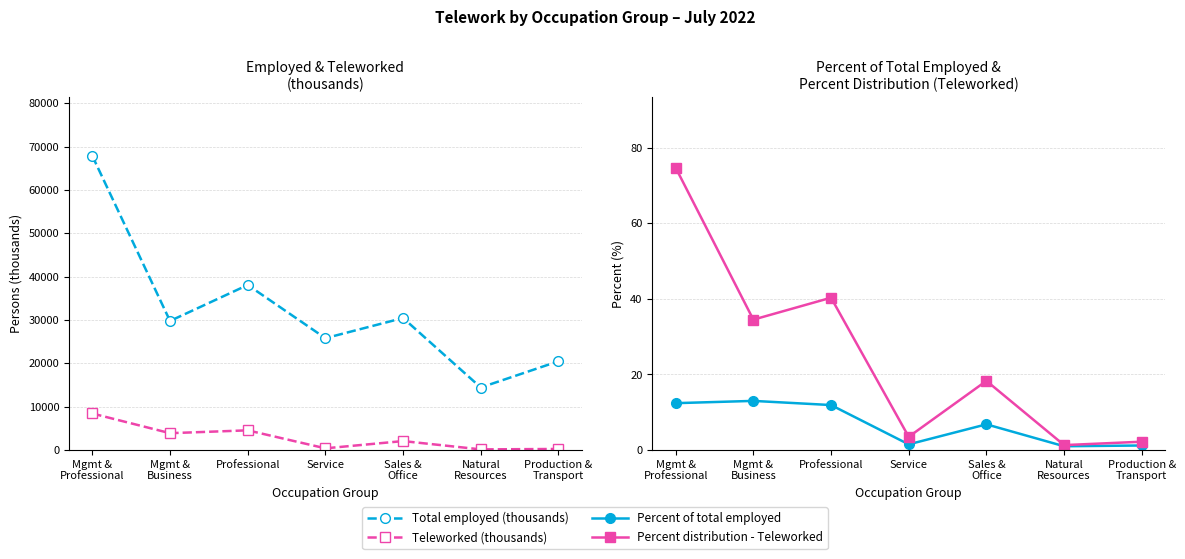

What is the sum of all Percent distribution - Teleworked values?

174.8